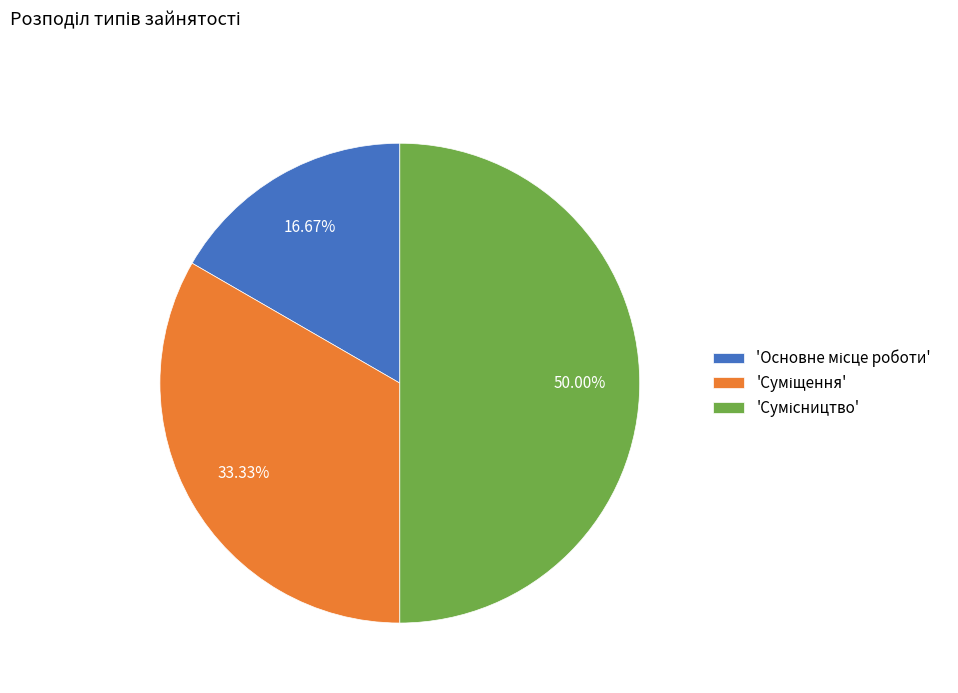

What is the largest slice in the pie chart?

Сумісництво